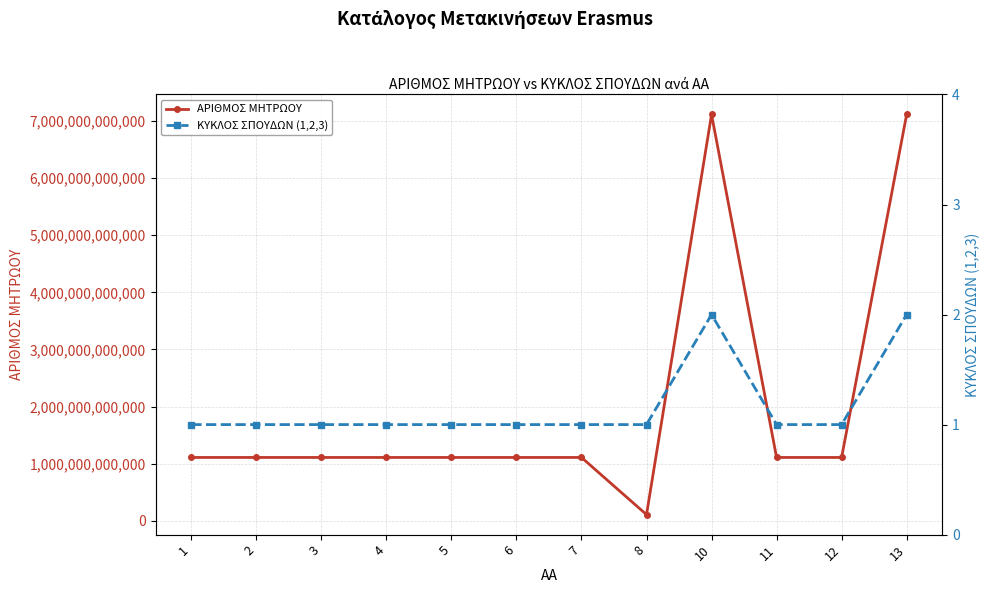

At which category is the sum across all series the highest?

13